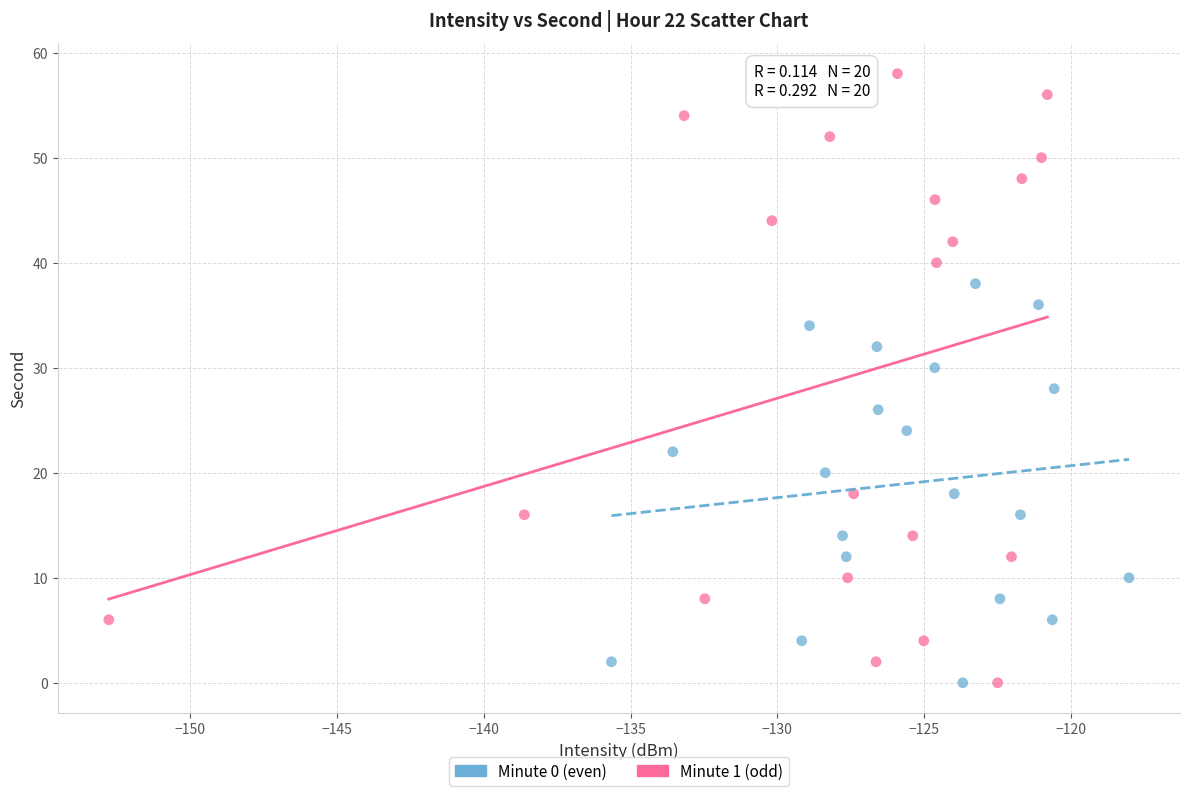

Which series contains the highest Y value?

Minute 1 (odd)